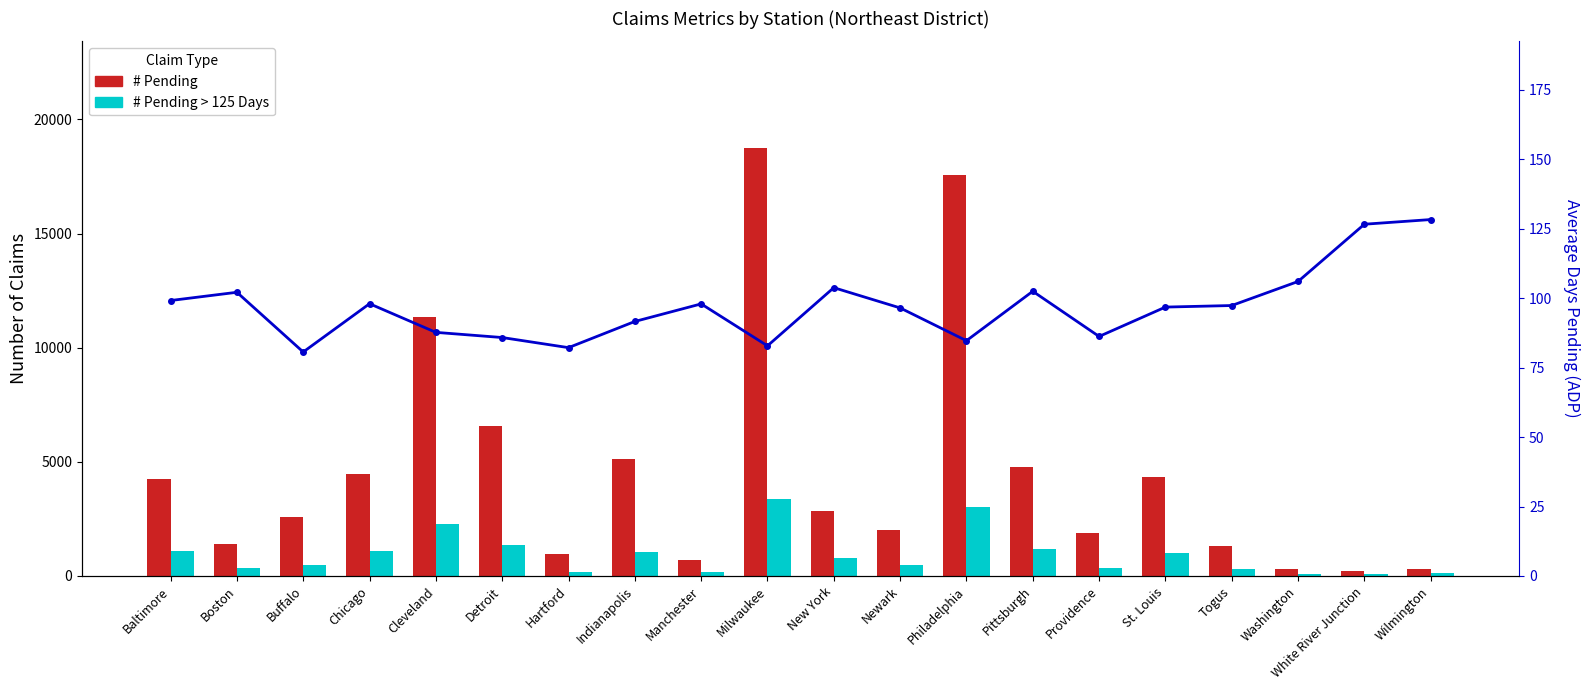

At which category is the sum across all series the highest?

Milwaukee